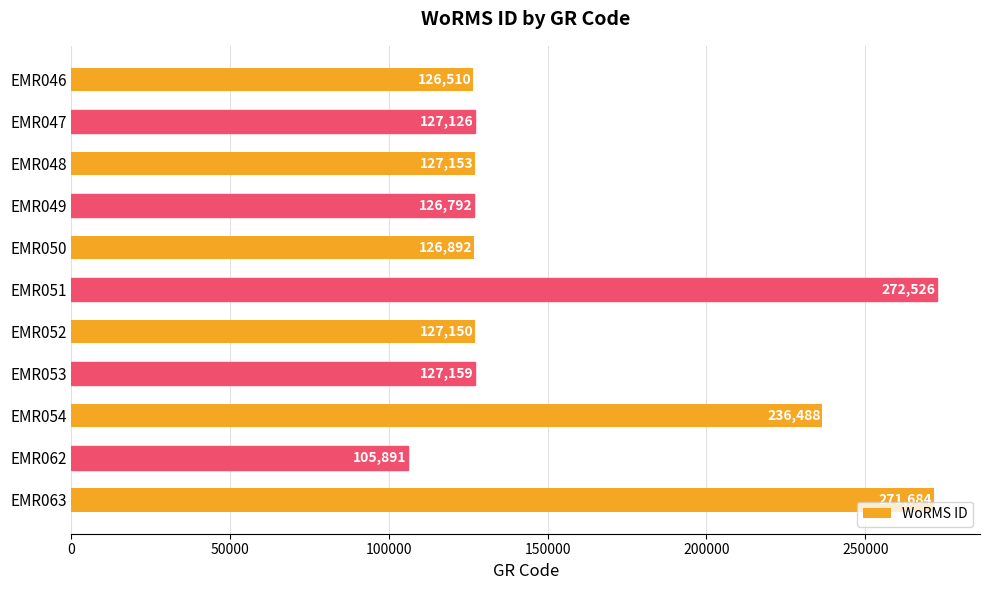

Between EMR054 and EMR062, which is larger?

EMR054